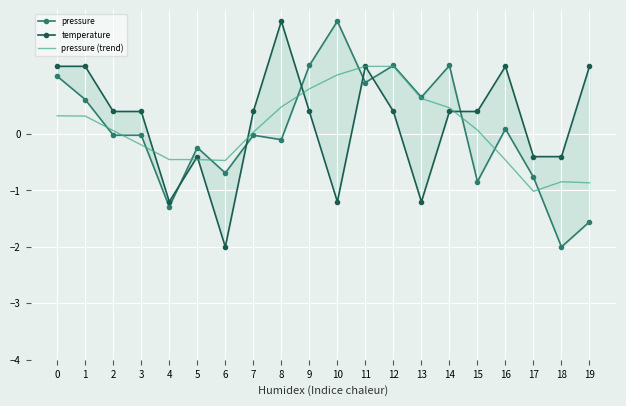

Which category has the highest value in the pressure (trend) series?

11